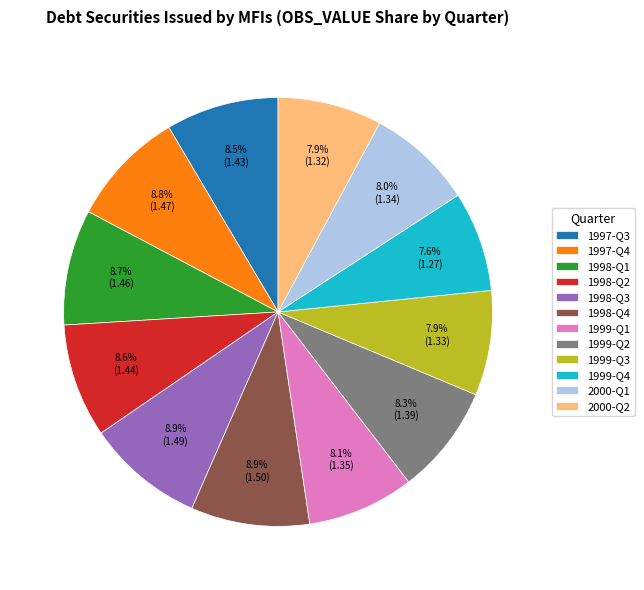

To the nearest percent, what portion does 1999-Q1 represent?

8%